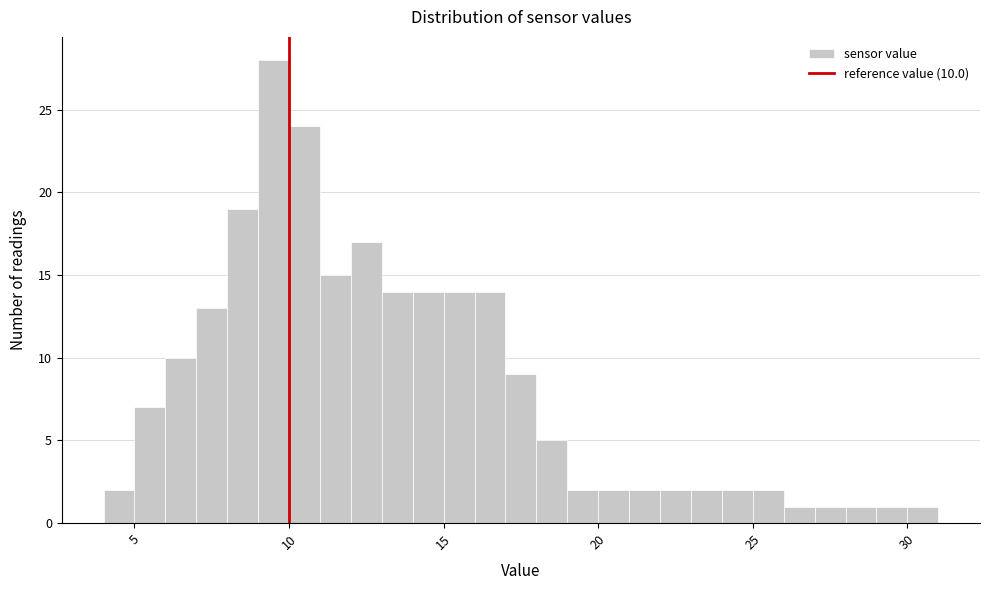

Read against the x-axis, roughly where is the centre of the tallest bar?

9.5